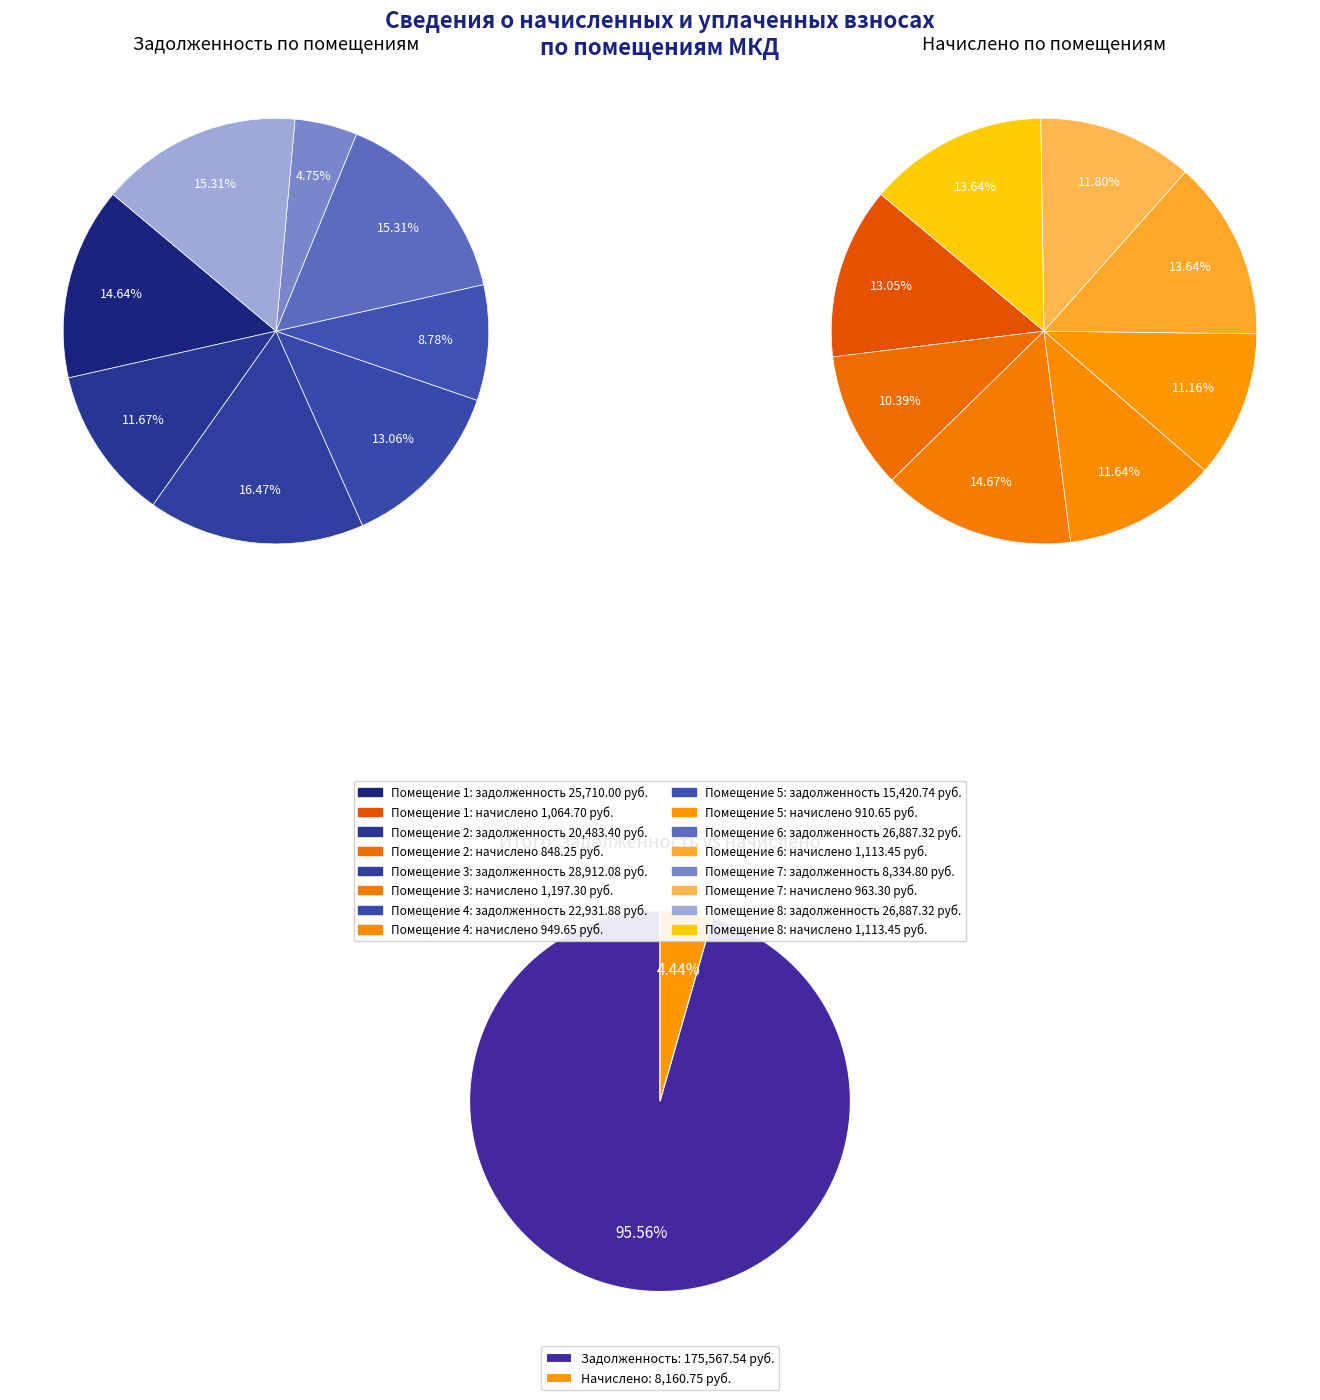

To the nearest percent, what portion does 6 represent?

14%